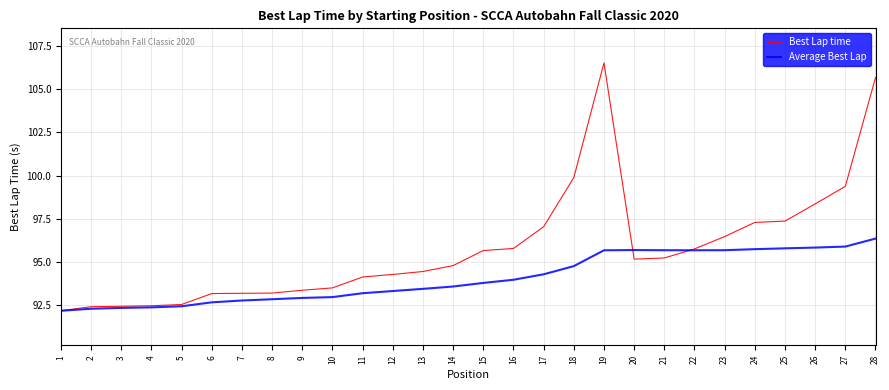

True or false: Best Lap time has a value of 44.8 at 25.

False